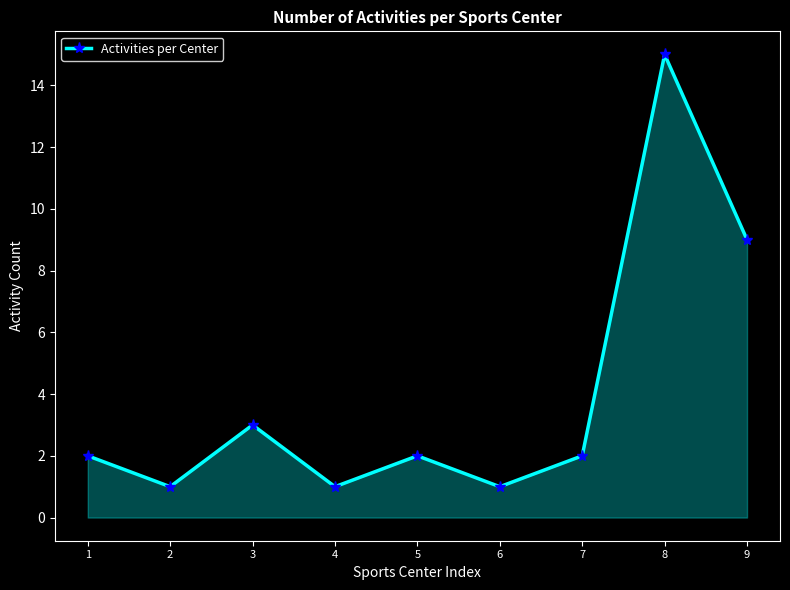

What is the difference between the values at 8 and 3?

12